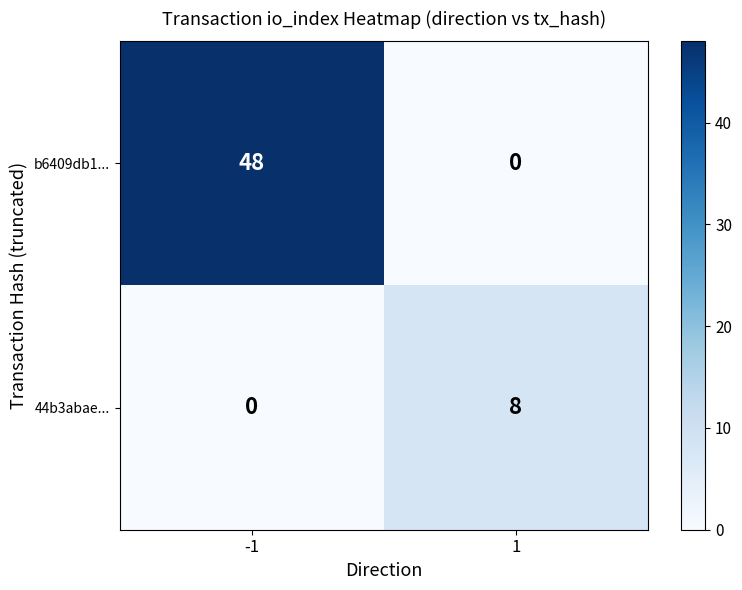

What is the approximate value of b6409db1... at -1, to the nearest 10?

50